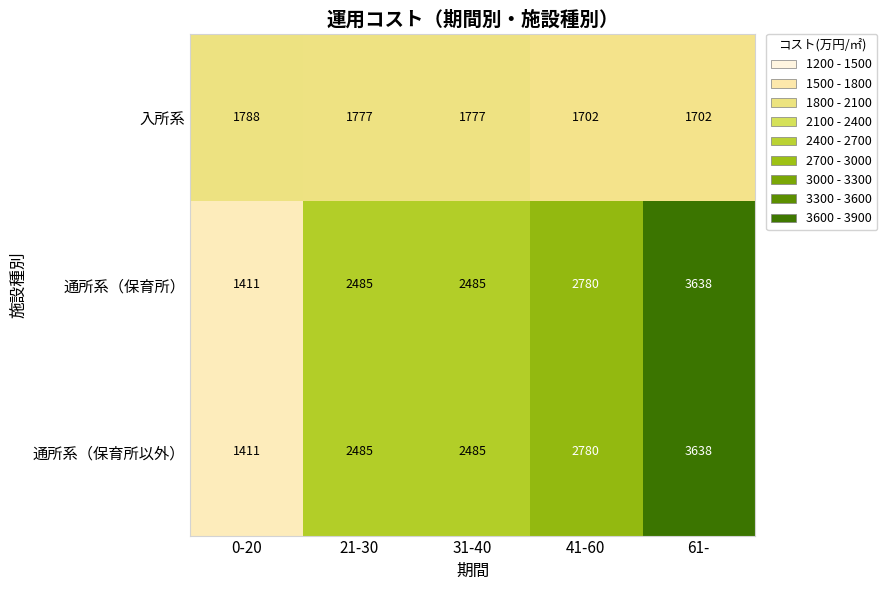

Reading left to right, extract all data points from this chart.

入所系: 1788	1777	1777	1702	1702
通所系（保育所）: 1411	2485	2485	2780	3638
通所系（保育所以外）: 1411	2485	2485	2780	3638